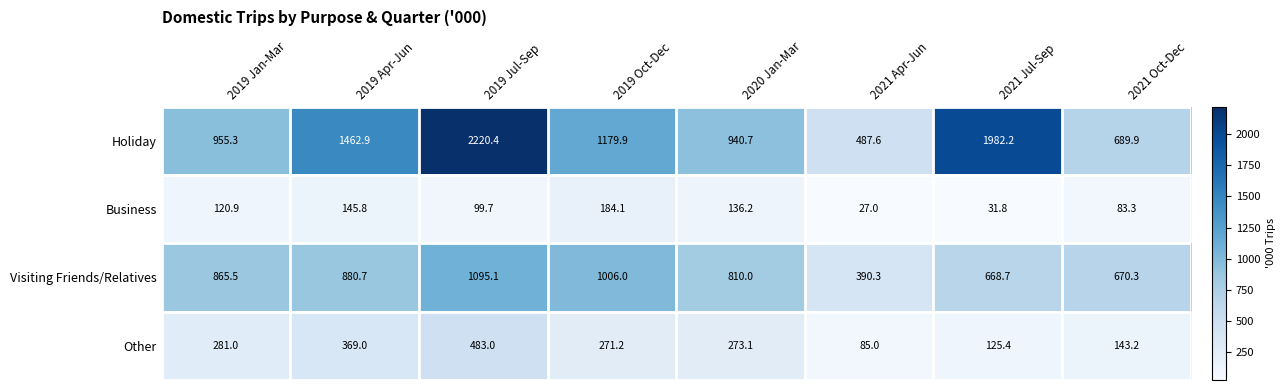

The Other series shows 483.0 at 2019 Jul-Sep. True or false?

True